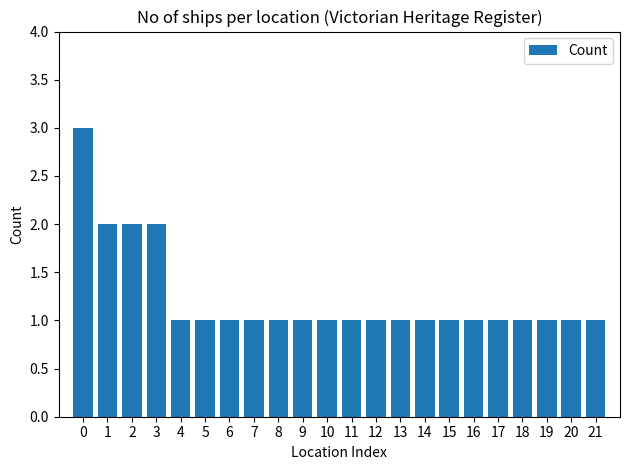

What is the ratio of the value at 7 to the value at 6?

1.0